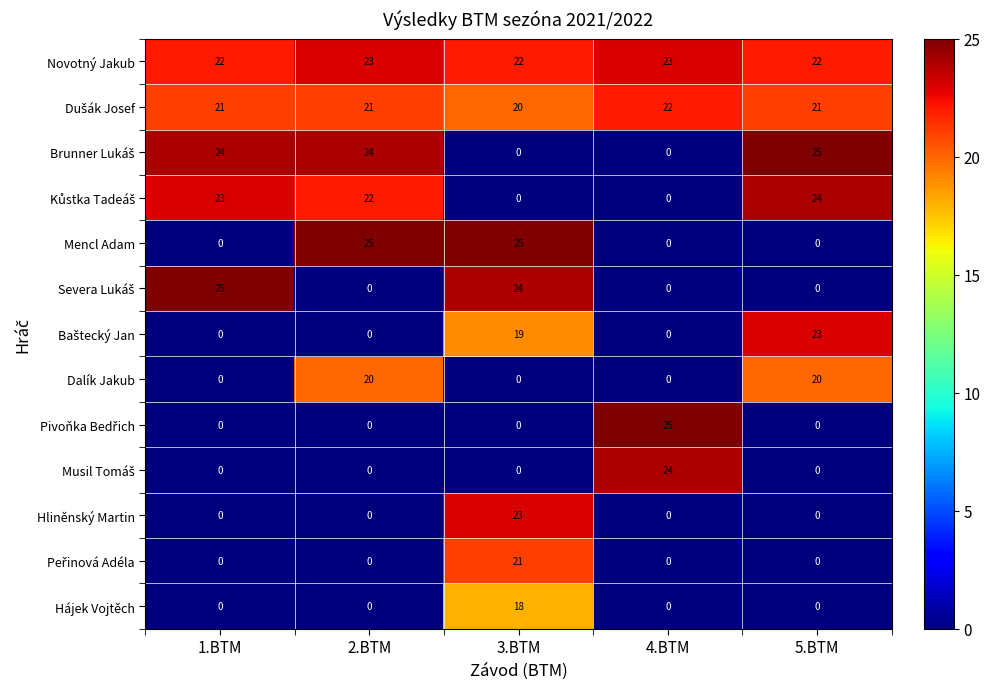

What is the difference between the highest and lowest values at 4.BTM?

25